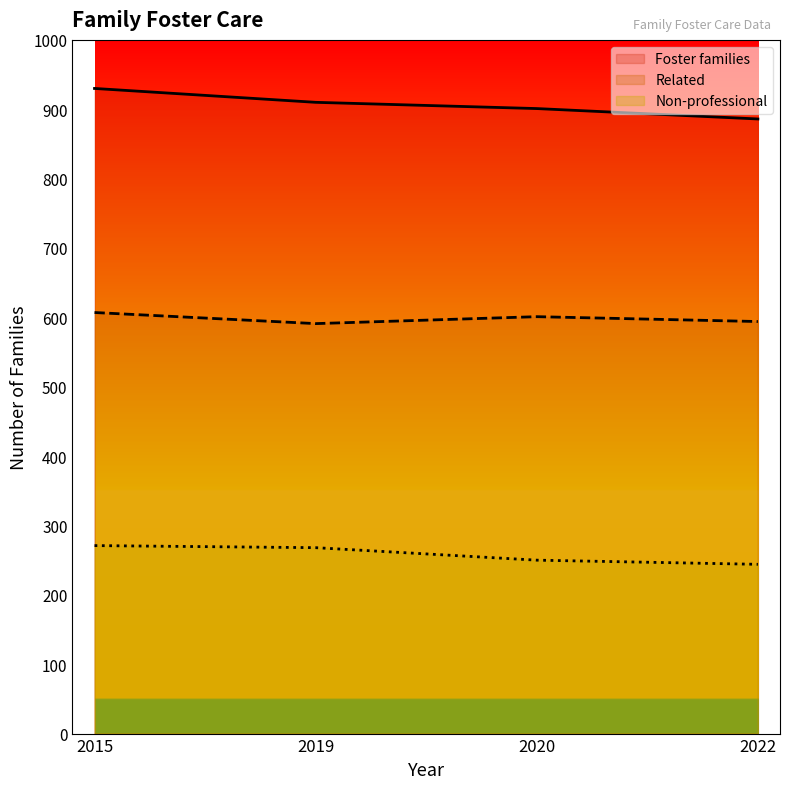

True or false: Related has more than 2 points higher than both neighbors.

False